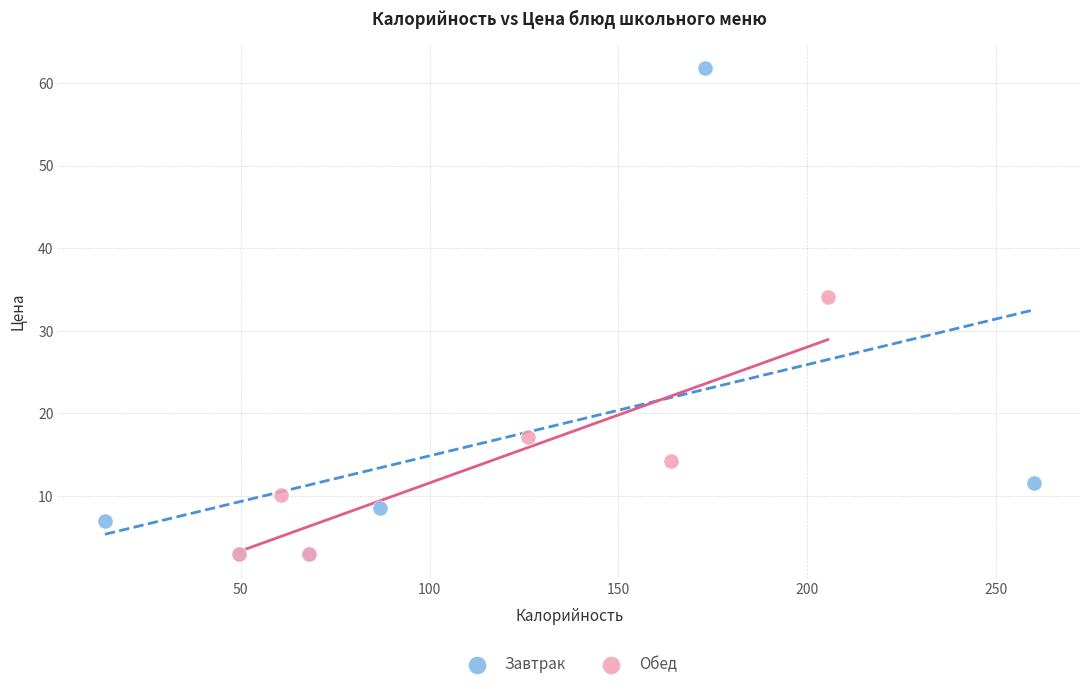

Which series reaches the maximum Y coordinate?

Завтрак